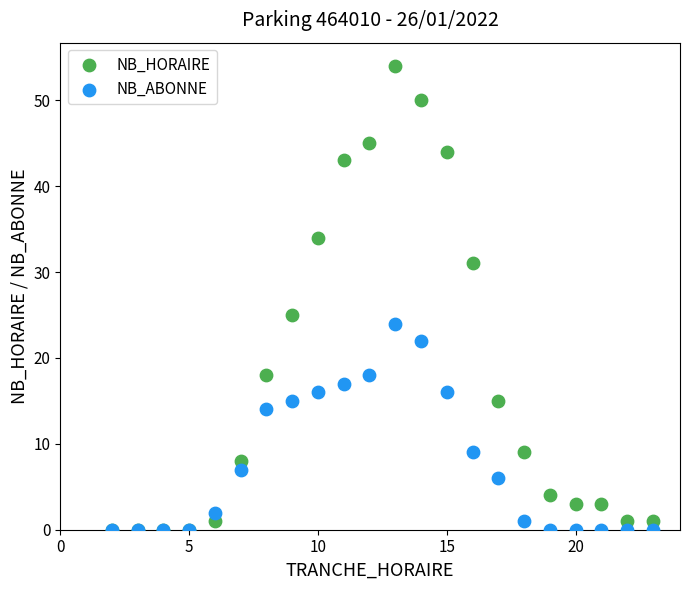

Which series has the widest spread of Y values?

NB_HORAIRE